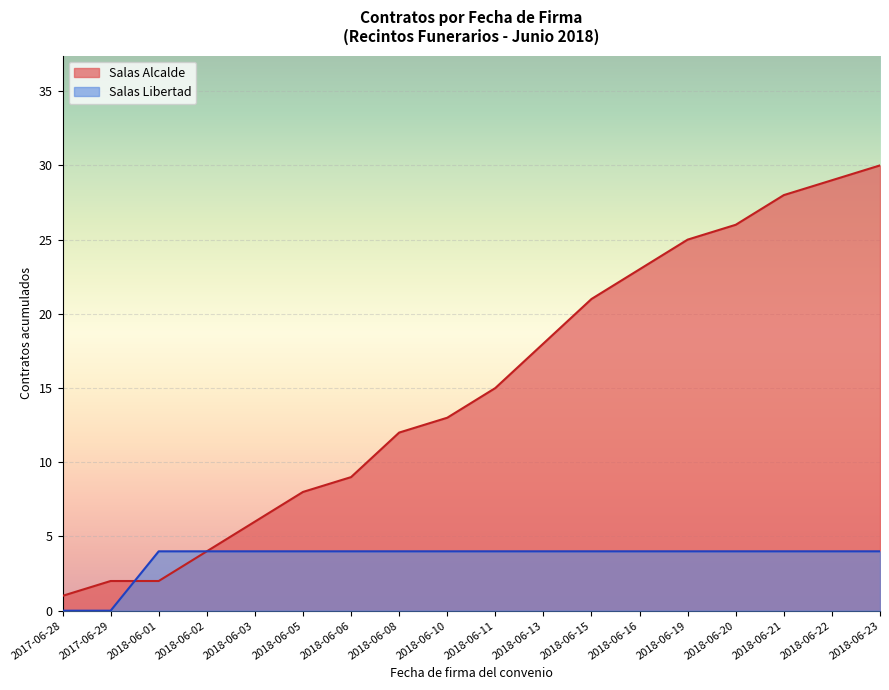

The value of Salas Alcalde at 2018-06-15 is 13. True or false?

False